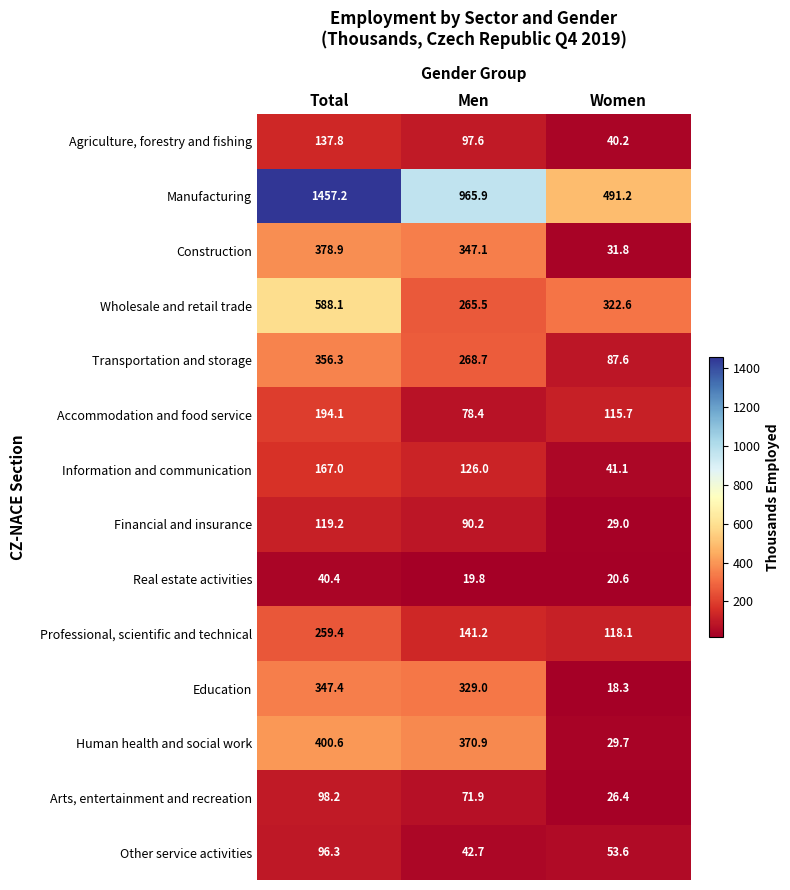

True or false: Real estate activities has a value of 35.1 at Men.

False